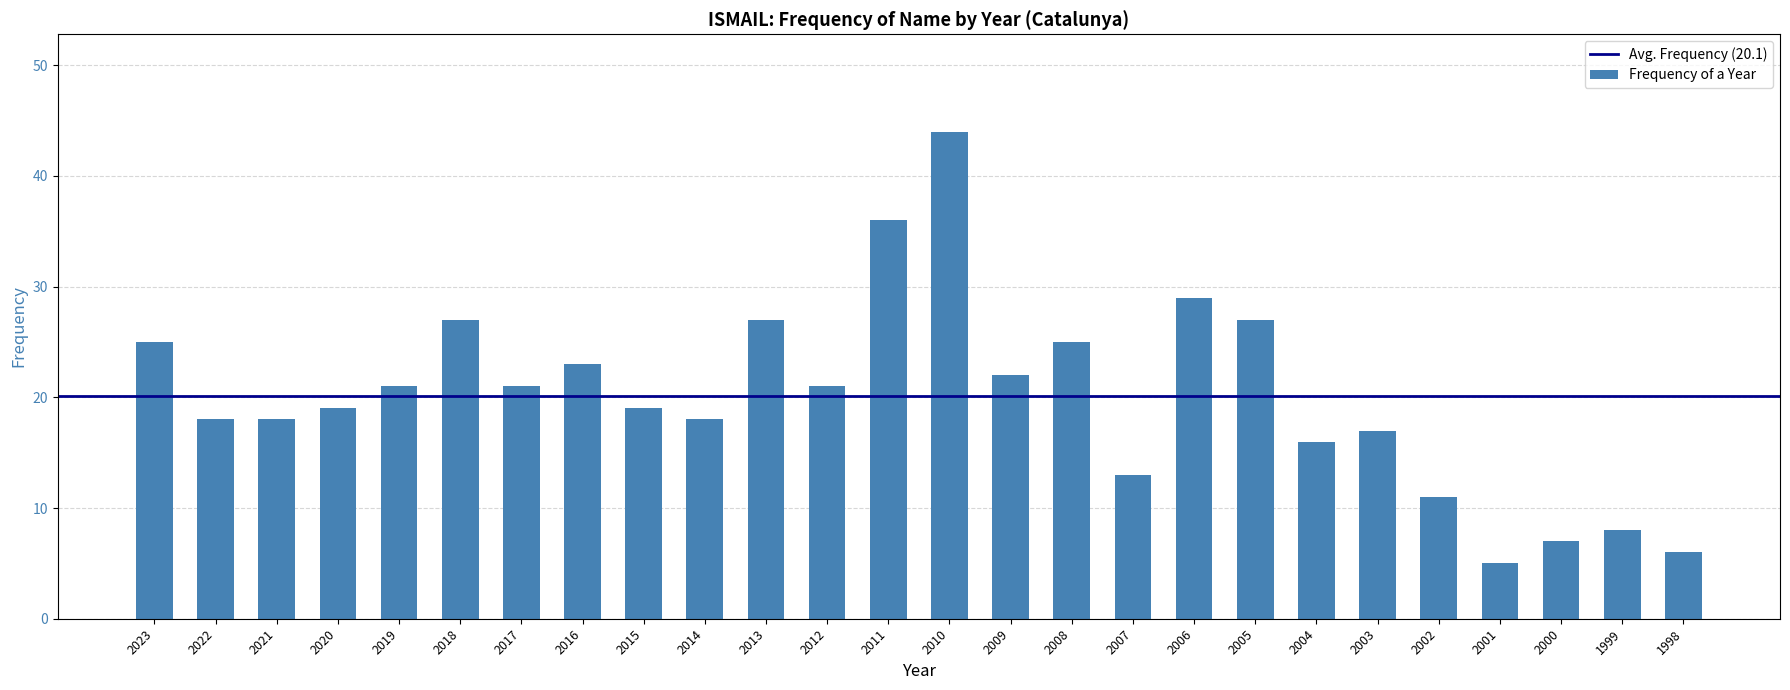

Read the value at 2011, to the nearest 10.

40